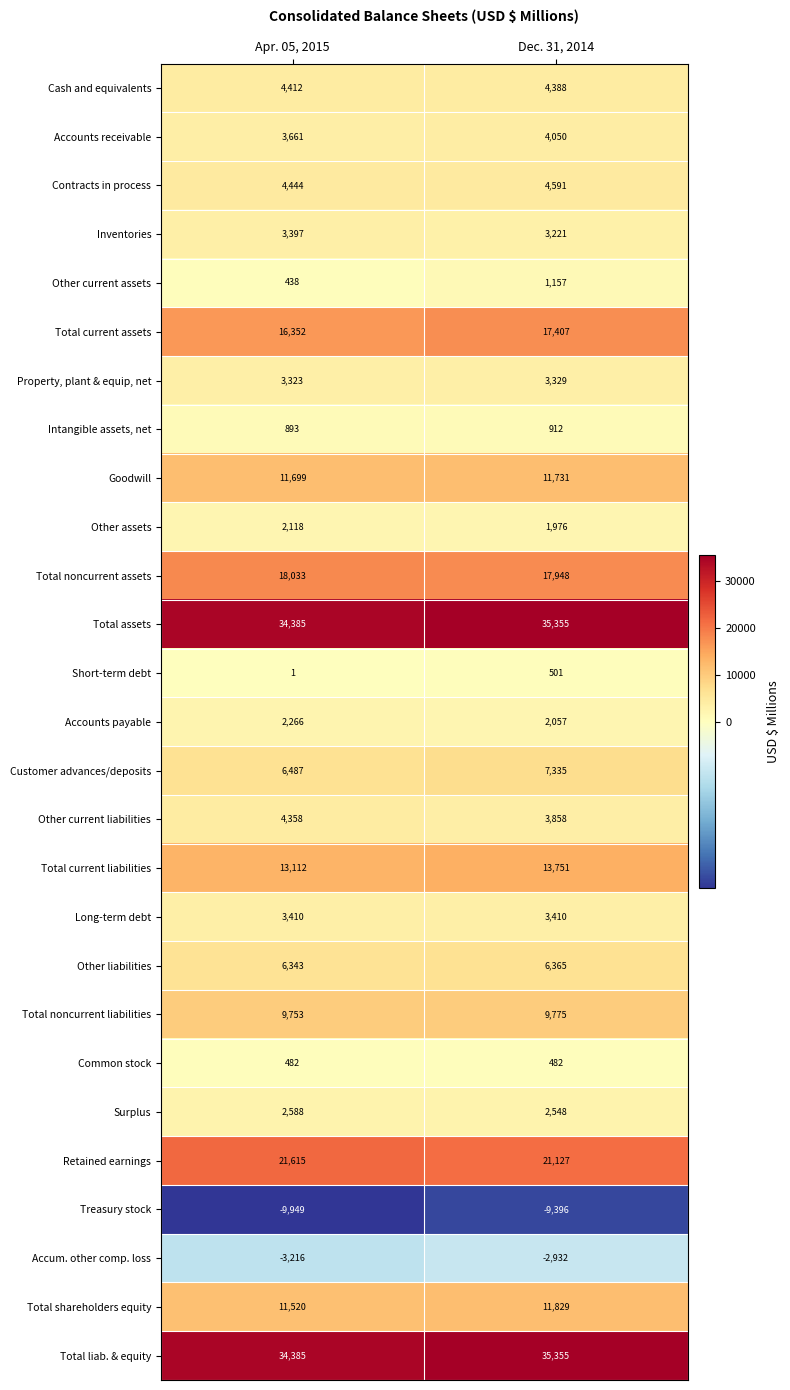

At which label does Short-term debt reach its minimum?

Apr. 05, 2015